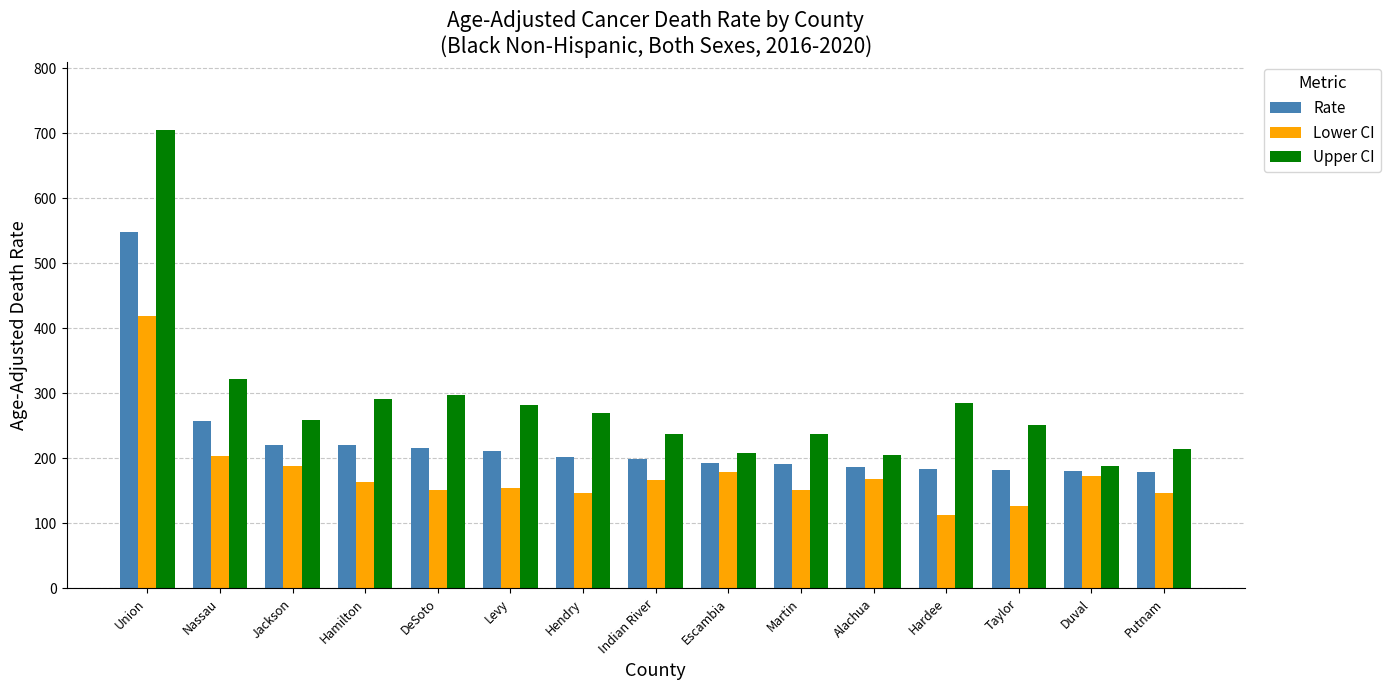

At which category is the sum across all series the highest?

Union